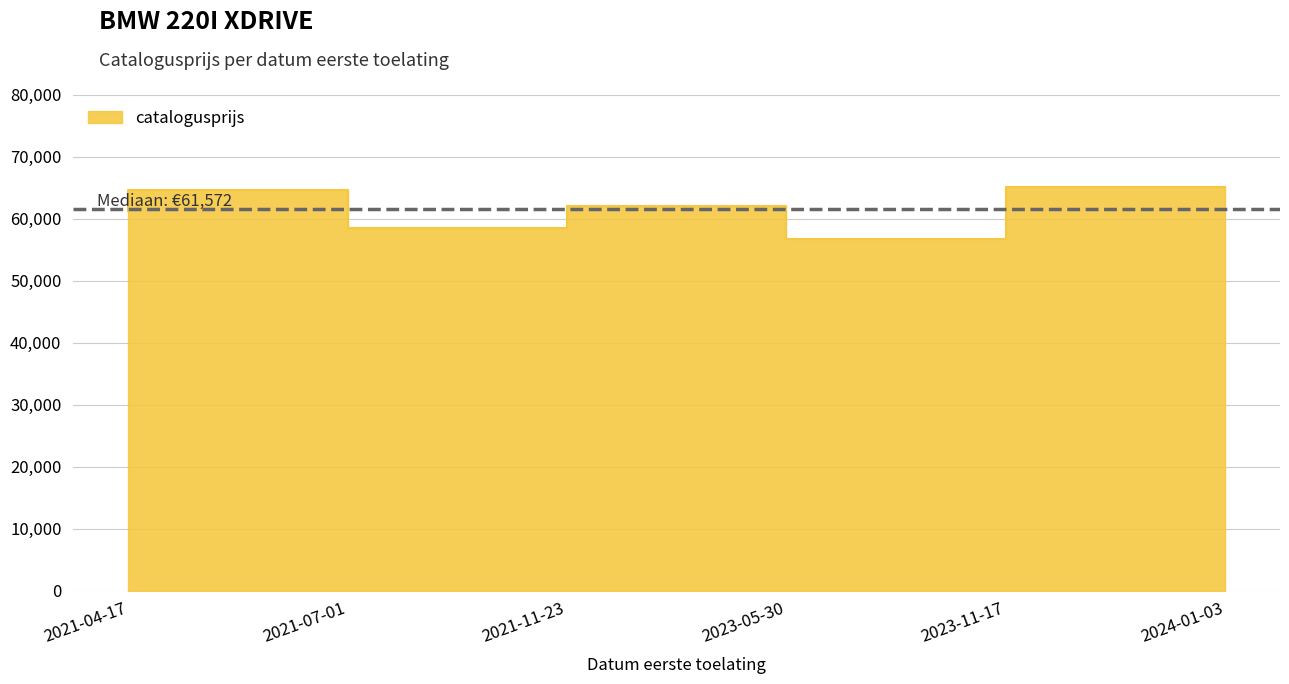

How many interior local valleys (lower than both neighbors) does the data have?

2